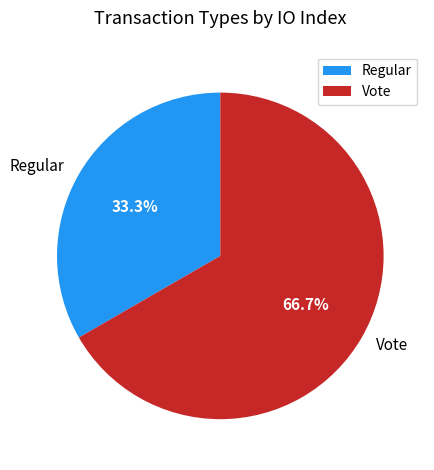

Between Regular and Vote, which is larger?

Vote